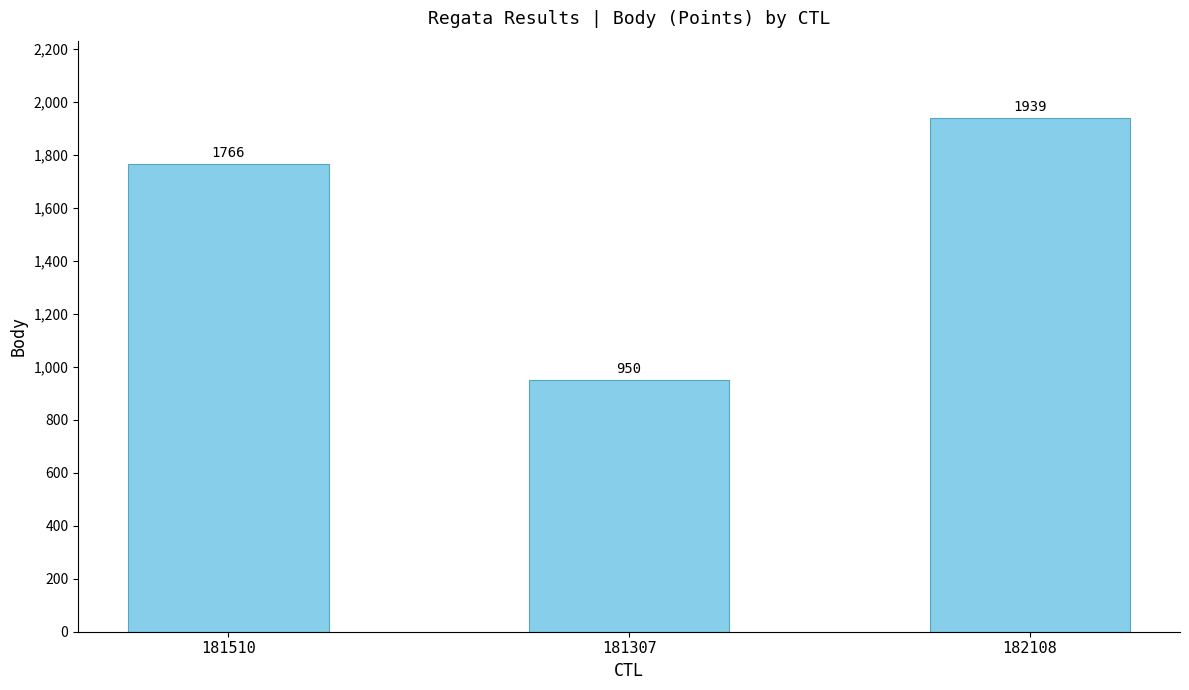

How many values are between 950 and 1939?

3